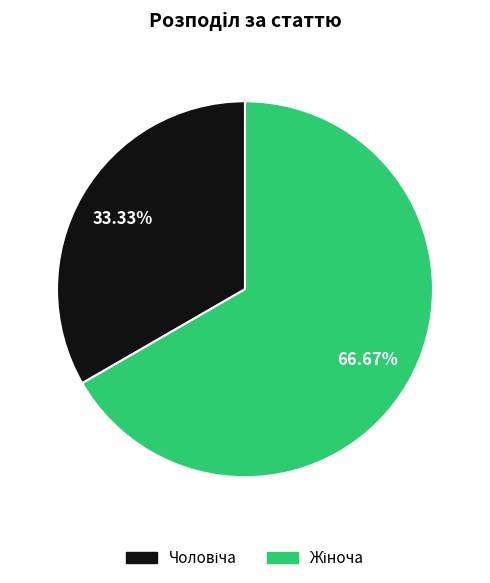

Is there a majority slice in this chart?

Yes